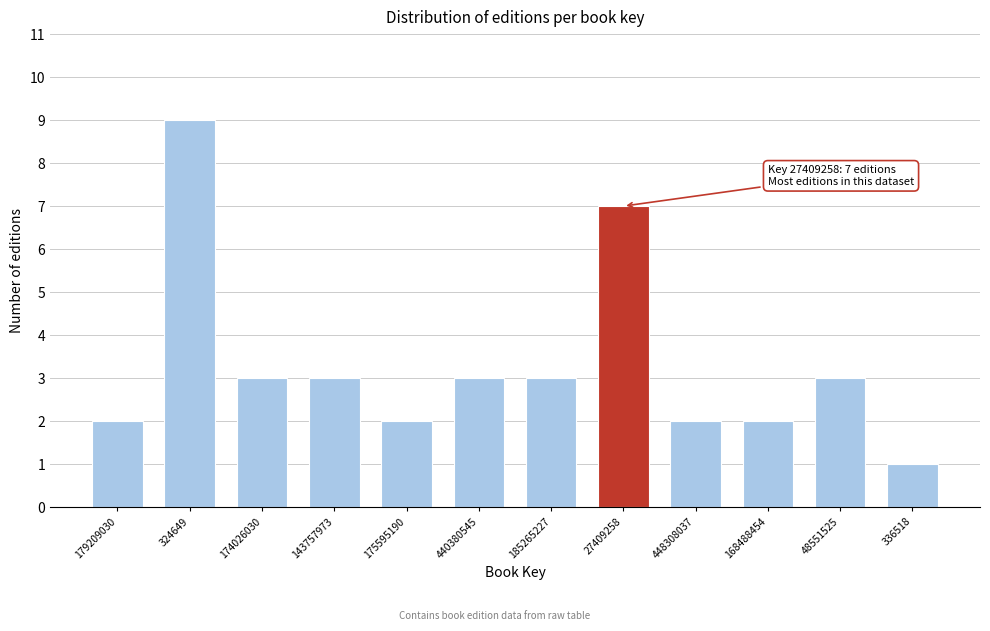

Reading left to right, what are all the values shown in this chart?

179209030=2	324649=9	174026030=3	143757973=3	175595190=2	440380545=3	185265227=3	27409258=7	448308037=2	168488454=2	48551525=3	336518=1